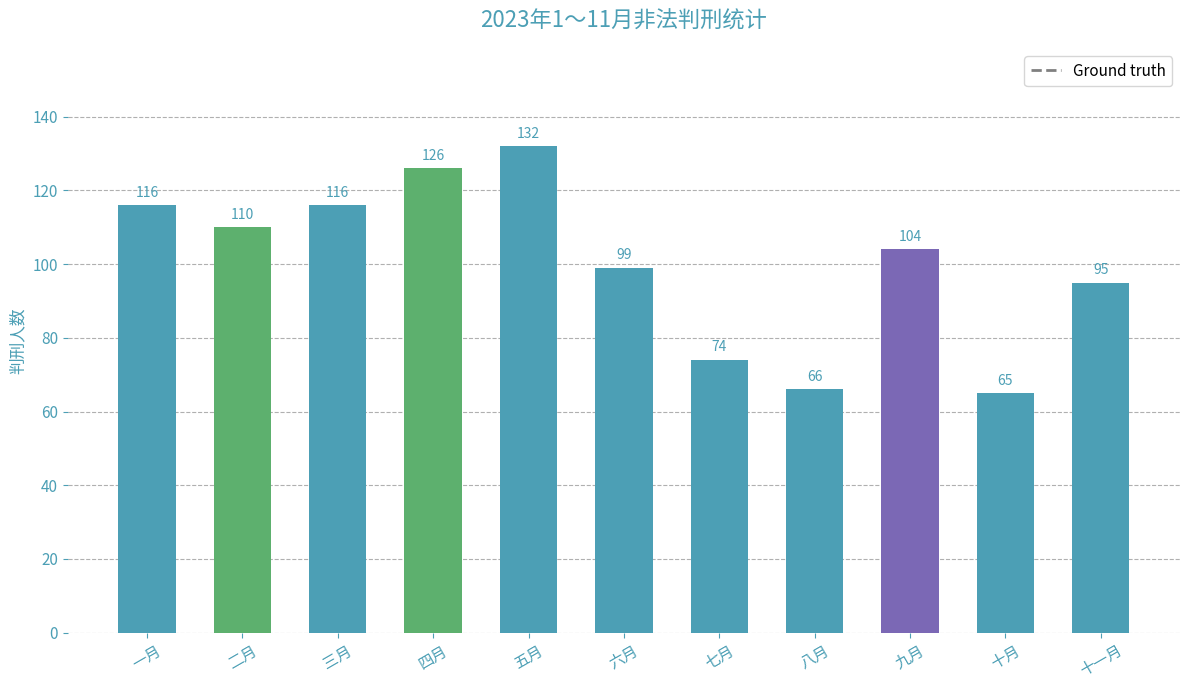

What is the sum of all values?

1103